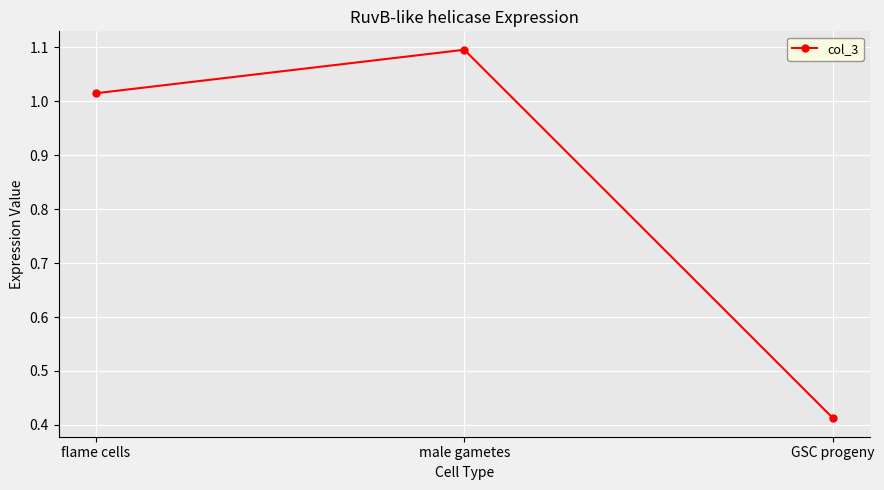

List the labels in order of value, smallest first.

GSC progeny, flame cells, male gametes